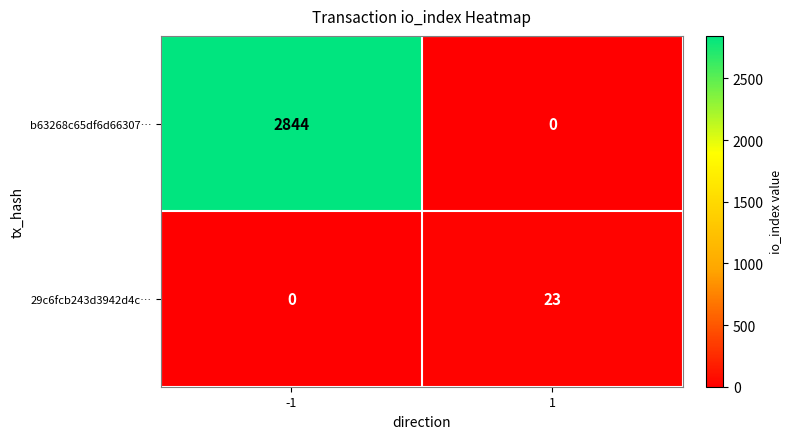

How many series are shown in this chart?

2